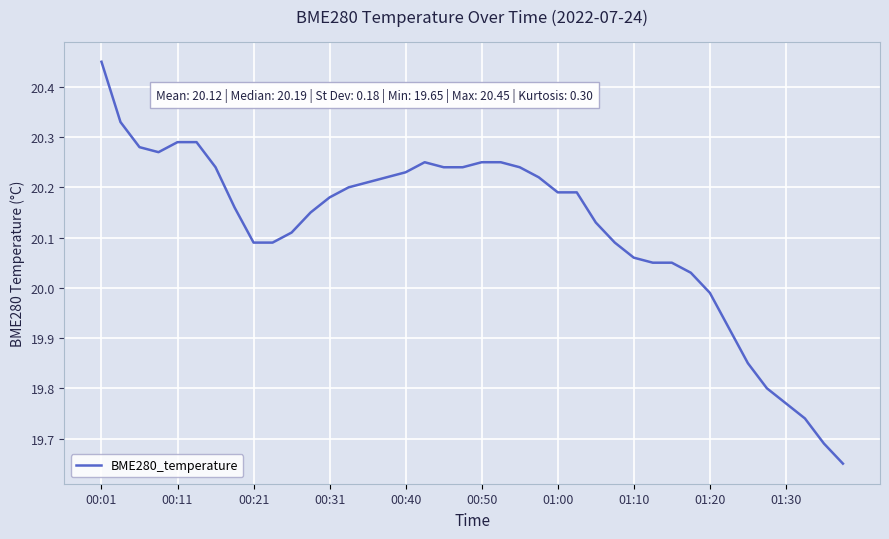

What is the difference between the maximum and minimum values?

0.8